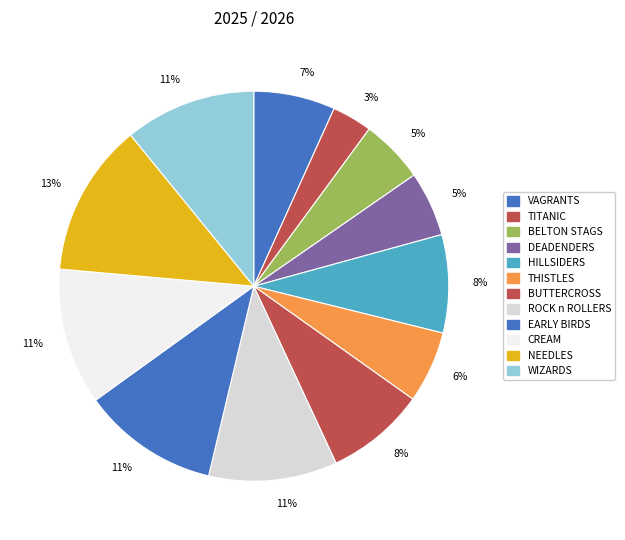

How many slices are in this pie chart?

12